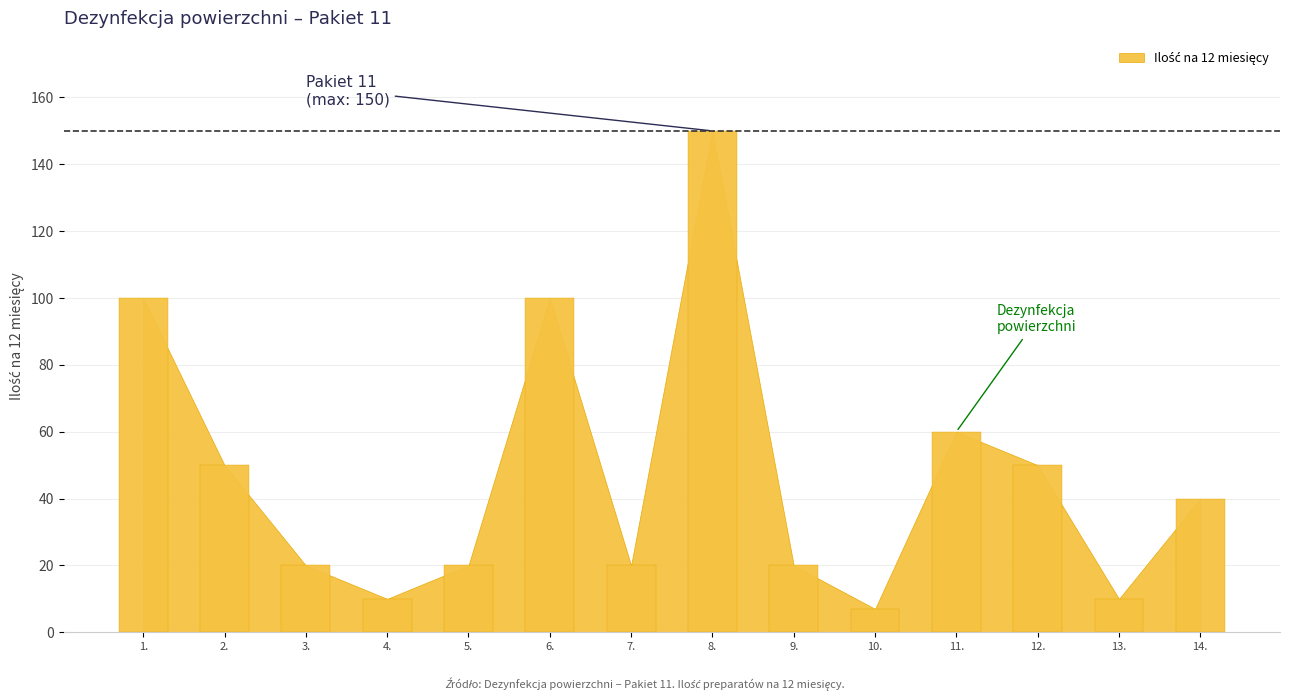

The value at 5. is 30. True or false?

False